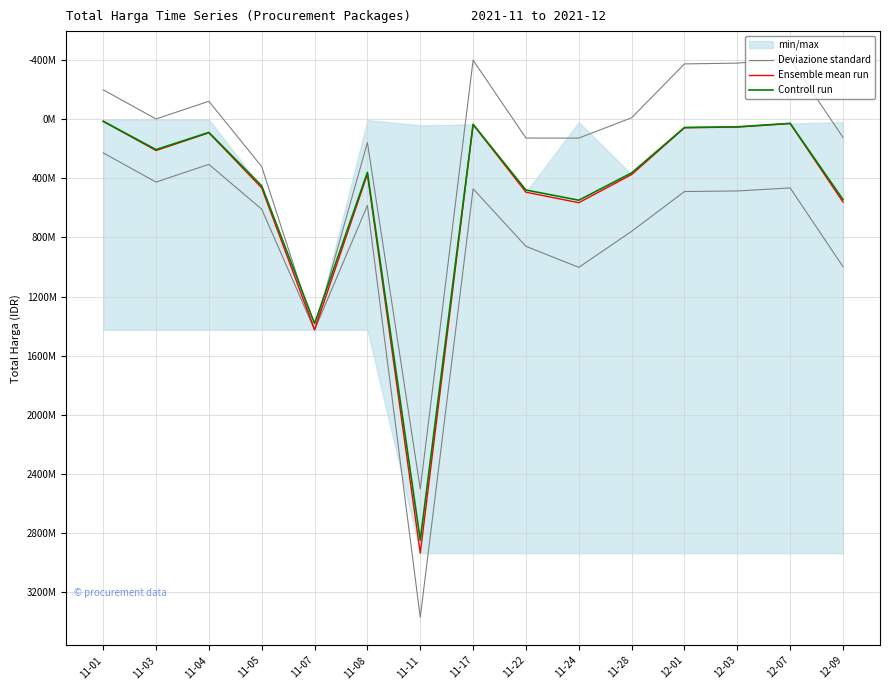

What is the approximate value of Deviazione standard at 11-17?

469992686.0